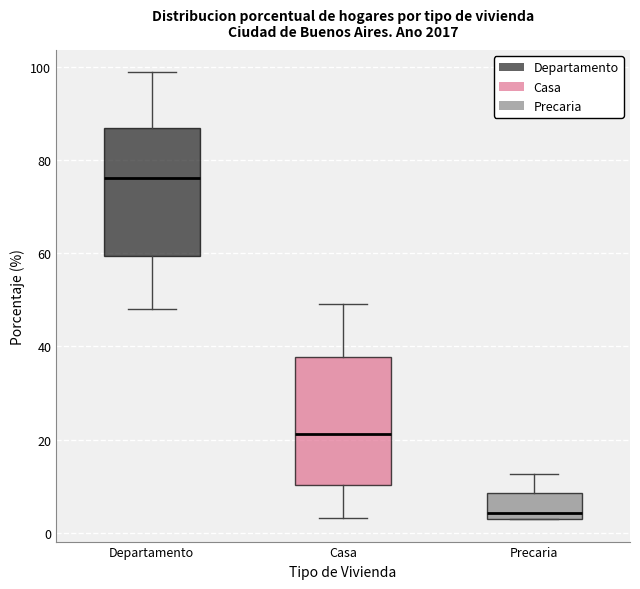

Reading left to right, read every box against the y-axis: the position of its median line, the range the box covers, and the ends of its whiskers. The values are not printed on the chart, so give them approximately, as read against the axis.

Departamento: median 76, box 60 to 86, whiskers 48 to 98
Casa: median 22, box 10 to 38, whiskers 4 to 50
Precaria: median 4 (just above the box's lower edge), box 4 to 8, whiskers 2 to 12